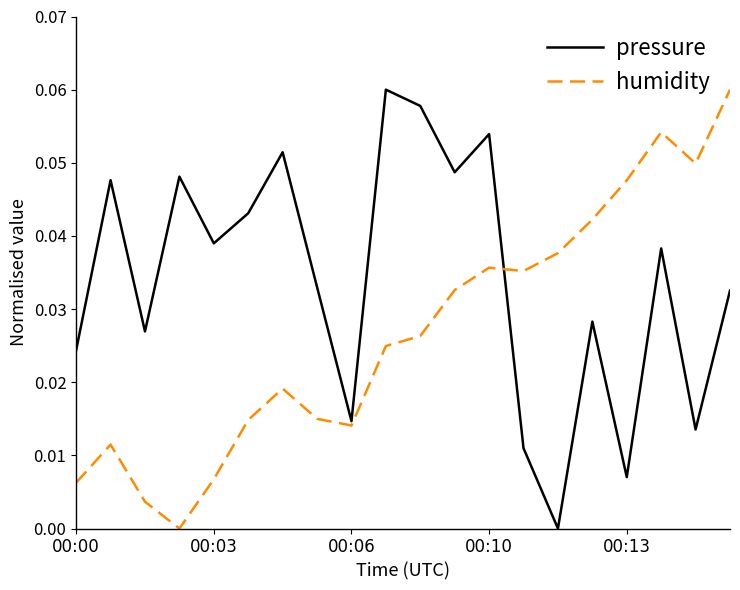

Rank the series by their average value, from lowest to highest.

humidity, pressure